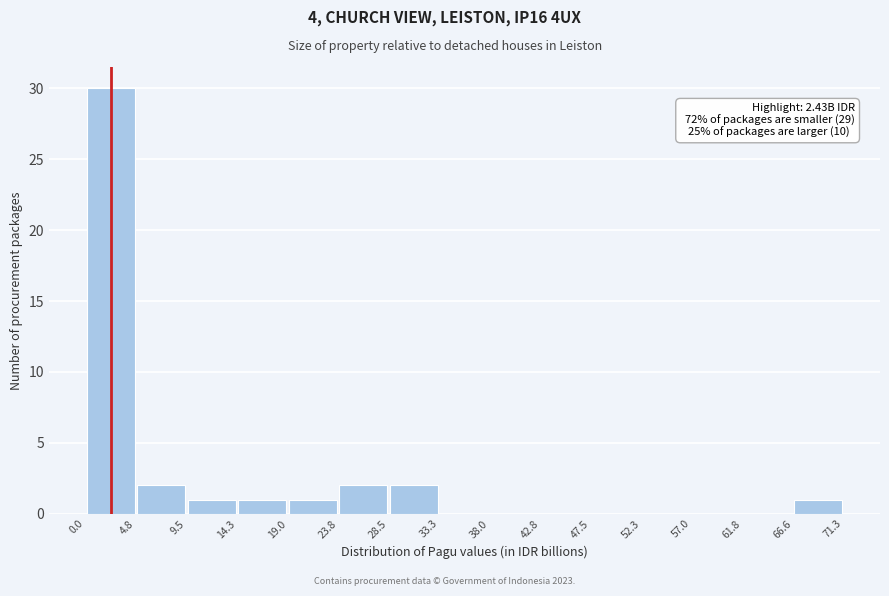

Over which range of the x-axis is the bar tallest?

0.0 to 4.8